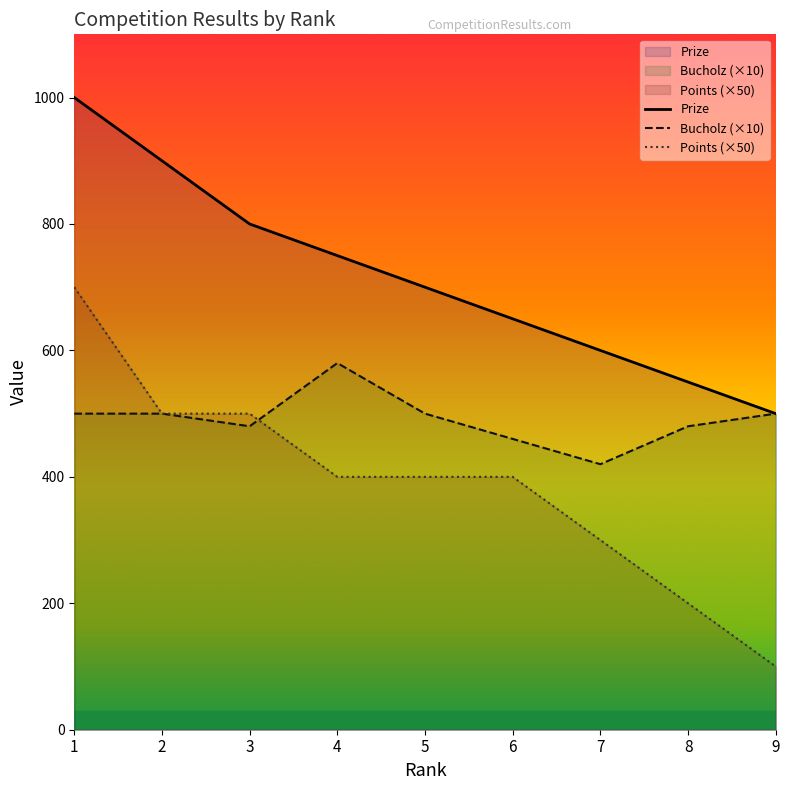

What is the difference between the maximum and minimum values in the Points series?

600